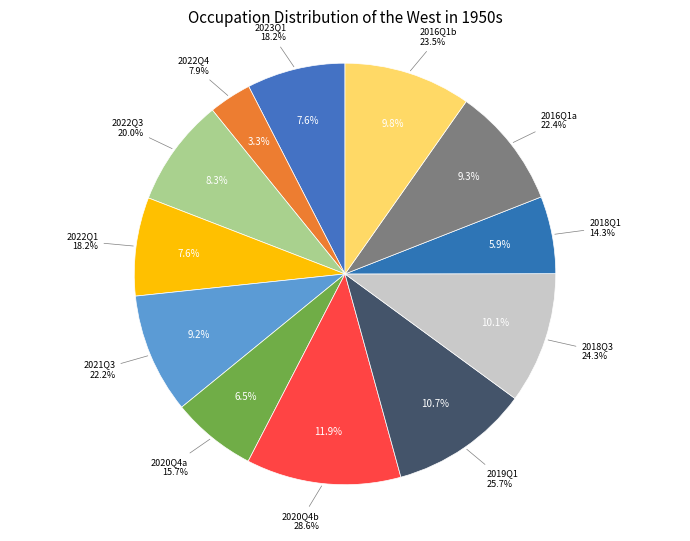

Count the number of slices in the pie.

12